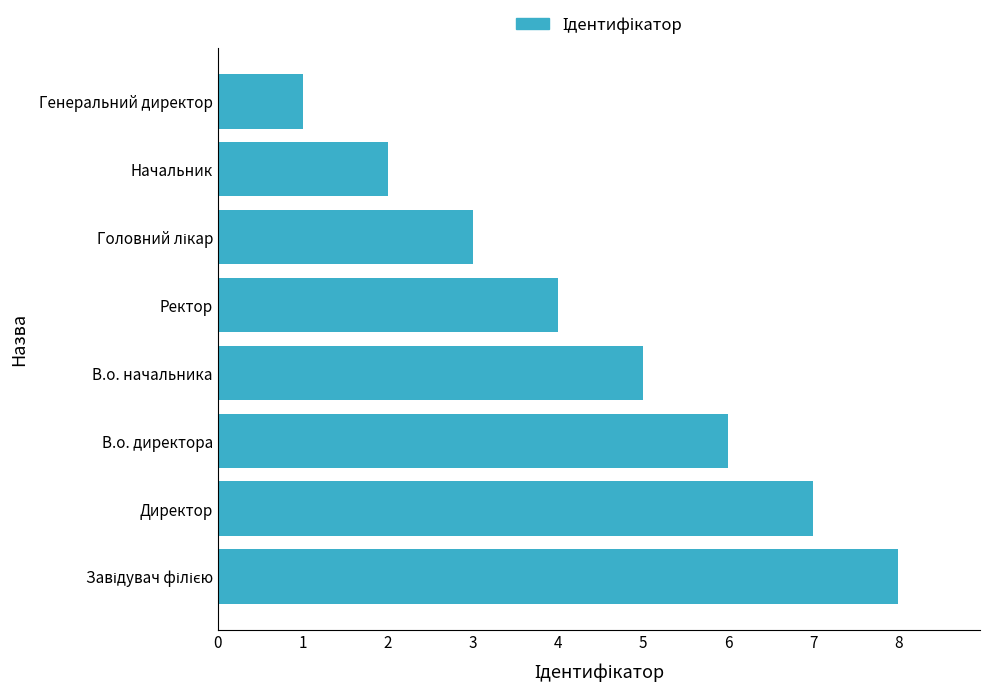

What is the sum of the values at В.о. директора and Начальник?

8